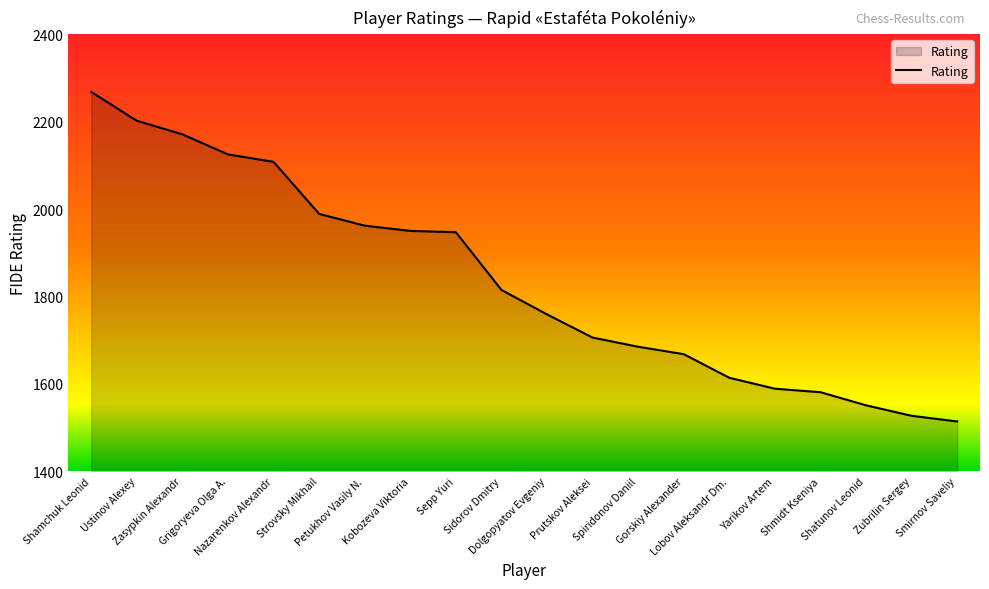

What is the minimum value shown in the chart?

1514